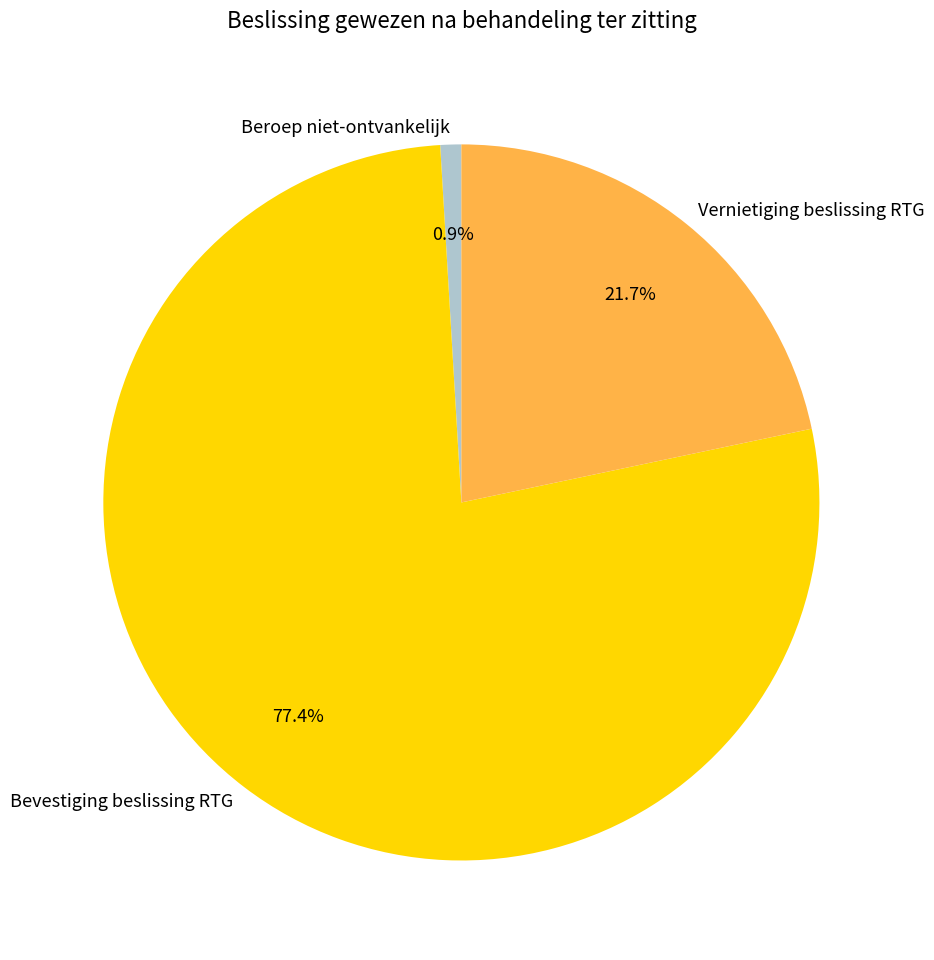

Combined, what portion of the pie is Beroep niet-ontvankelijk and Vernietiging beslissing RTG?

22.6%